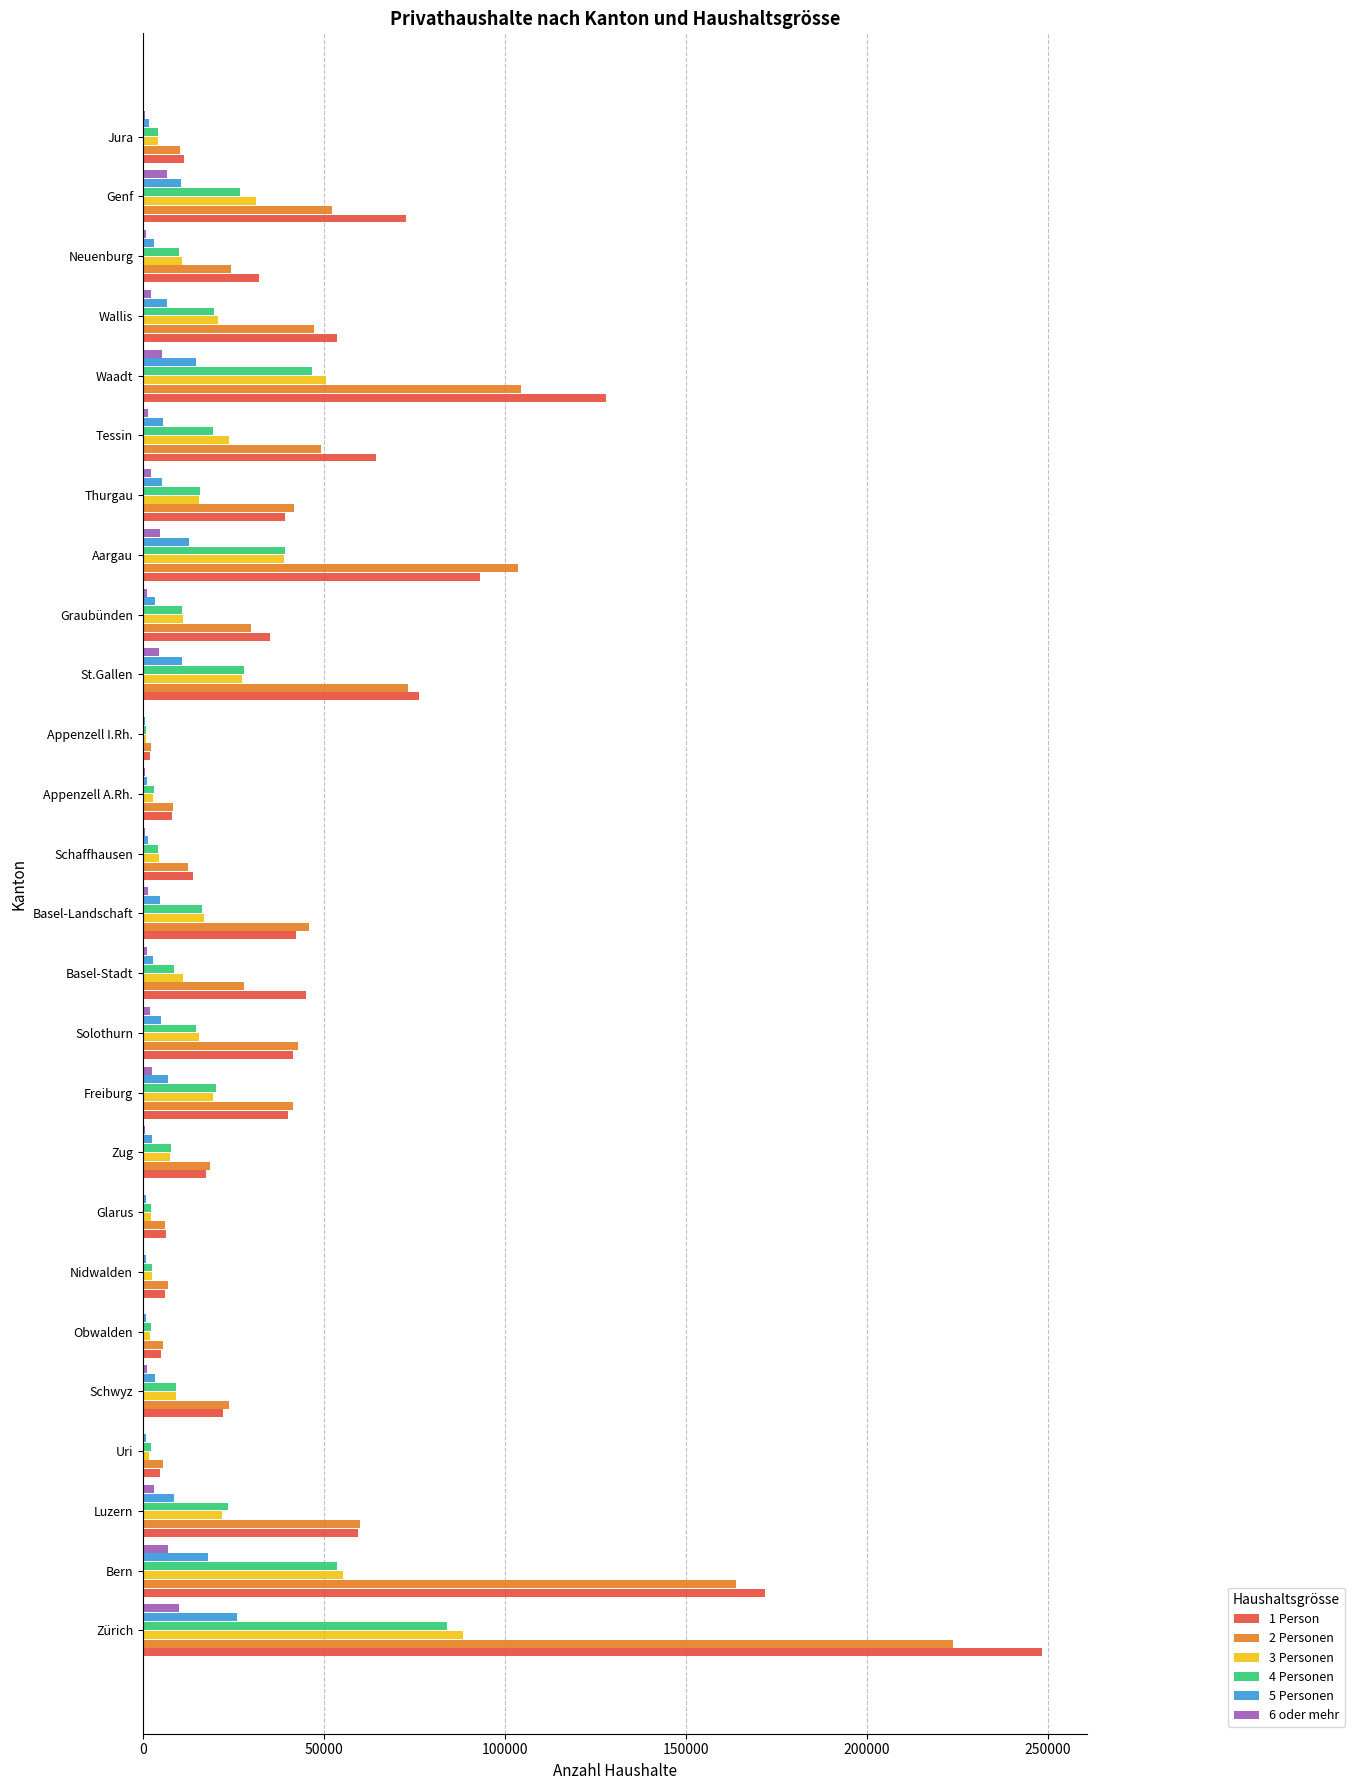

True or false: 6 oder mehr has a value of 9952 at Zürich.

True